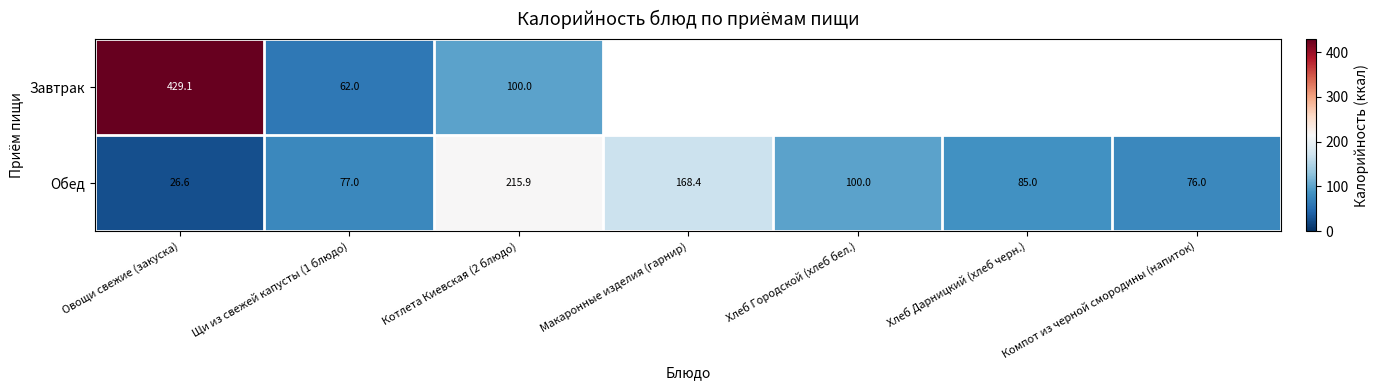

The value of Обед at Хлеб Дарницкий (хлеб черн.) is 149.0. True or false?

False